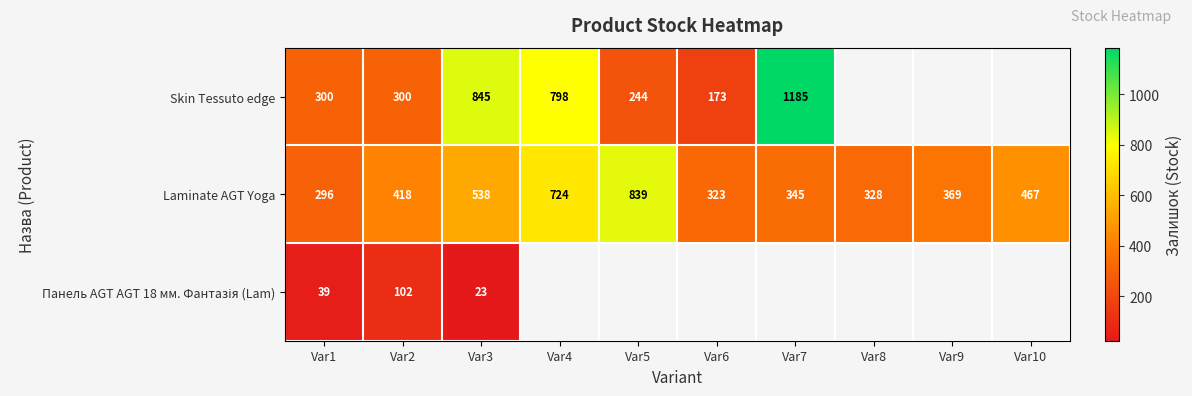

Where is Laminate AGT Yoga nearest to the value 567?

Var3